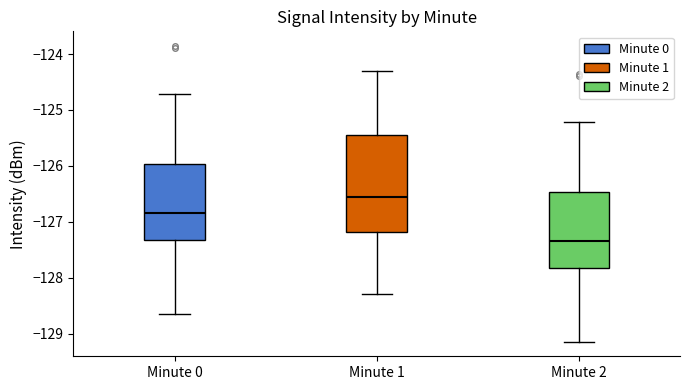

Which box has the highest median line?

Minute 1